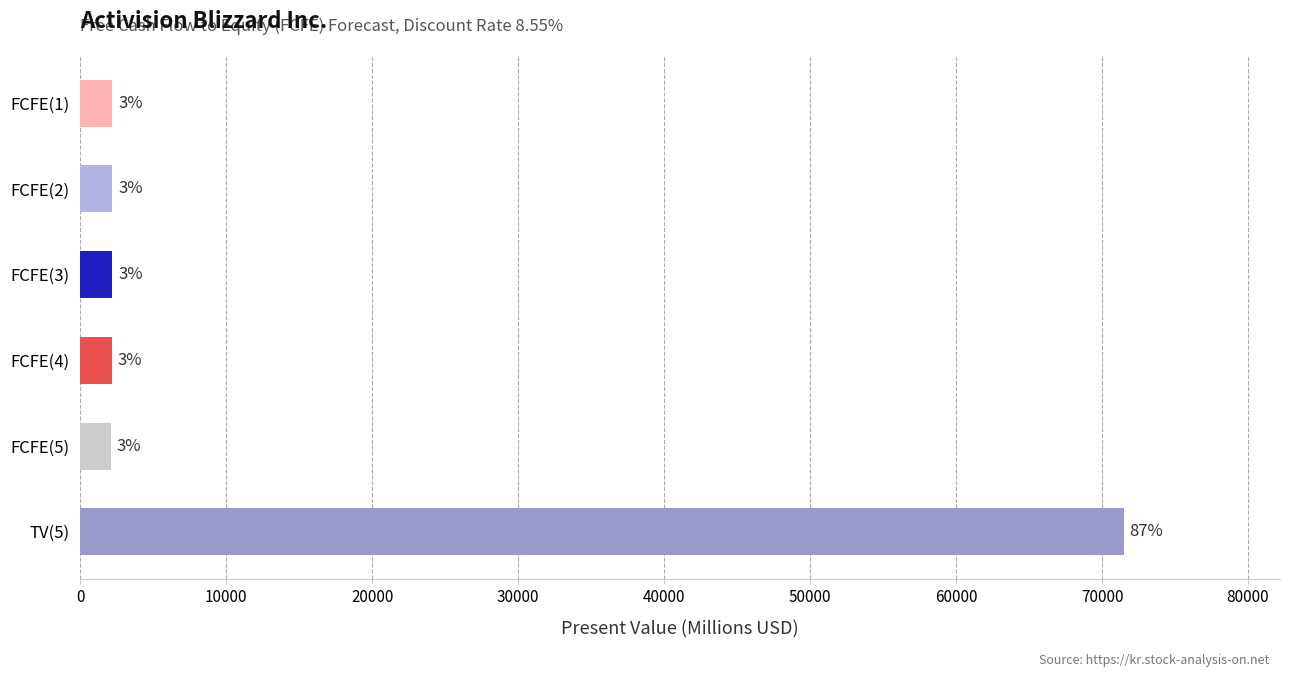

What is the minimum value shown in the chart?

2085